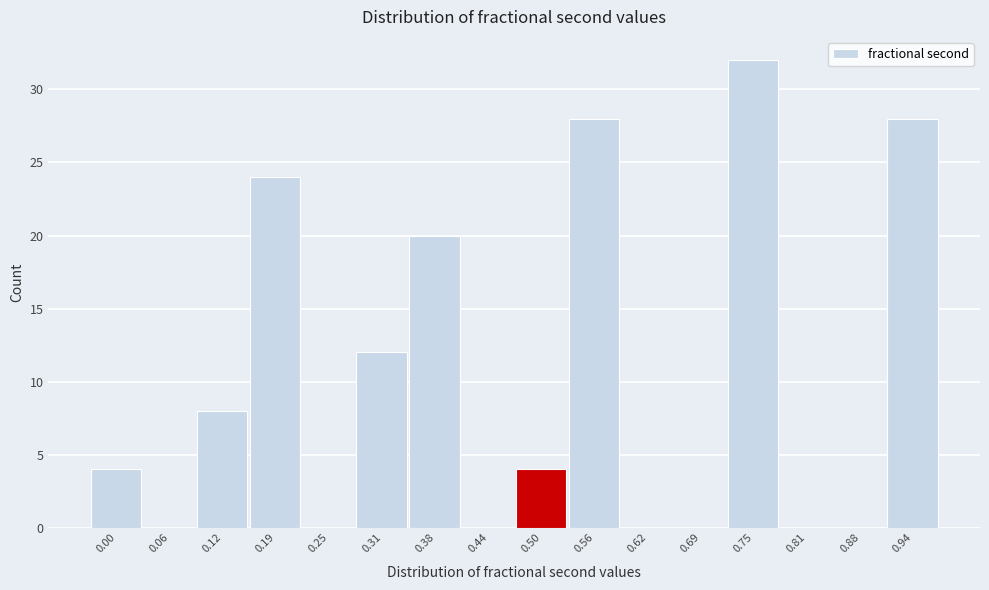

Reading left to right, what are all the values shown in this chart?

0.00=4	0.06=0	0.12=8	0.19=24	0.25=0	0.31=12	0.38=20	0.44=0	0.50=4	0.56=28	0.62=0	0.69=0	0.75=32	0.81=0	0.88=0	0.94=28